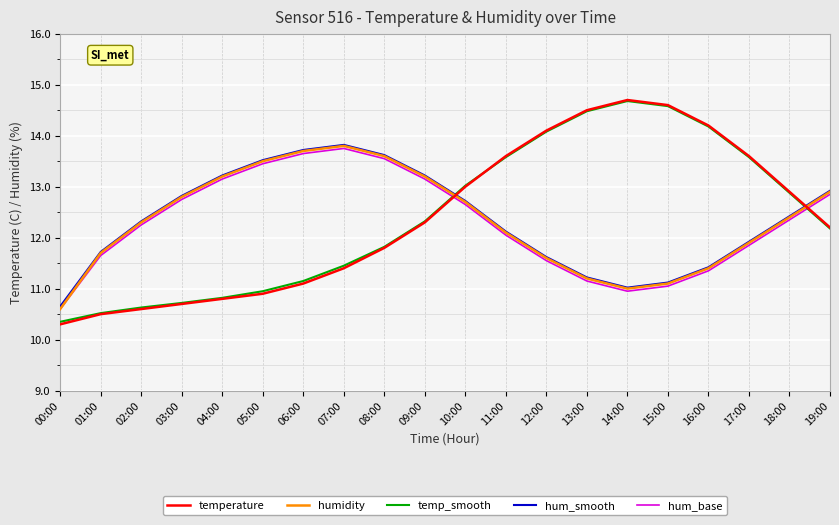

Is the value of hum_smooth at 03:00 greater than the value of temp_smooth at 11:00?

No